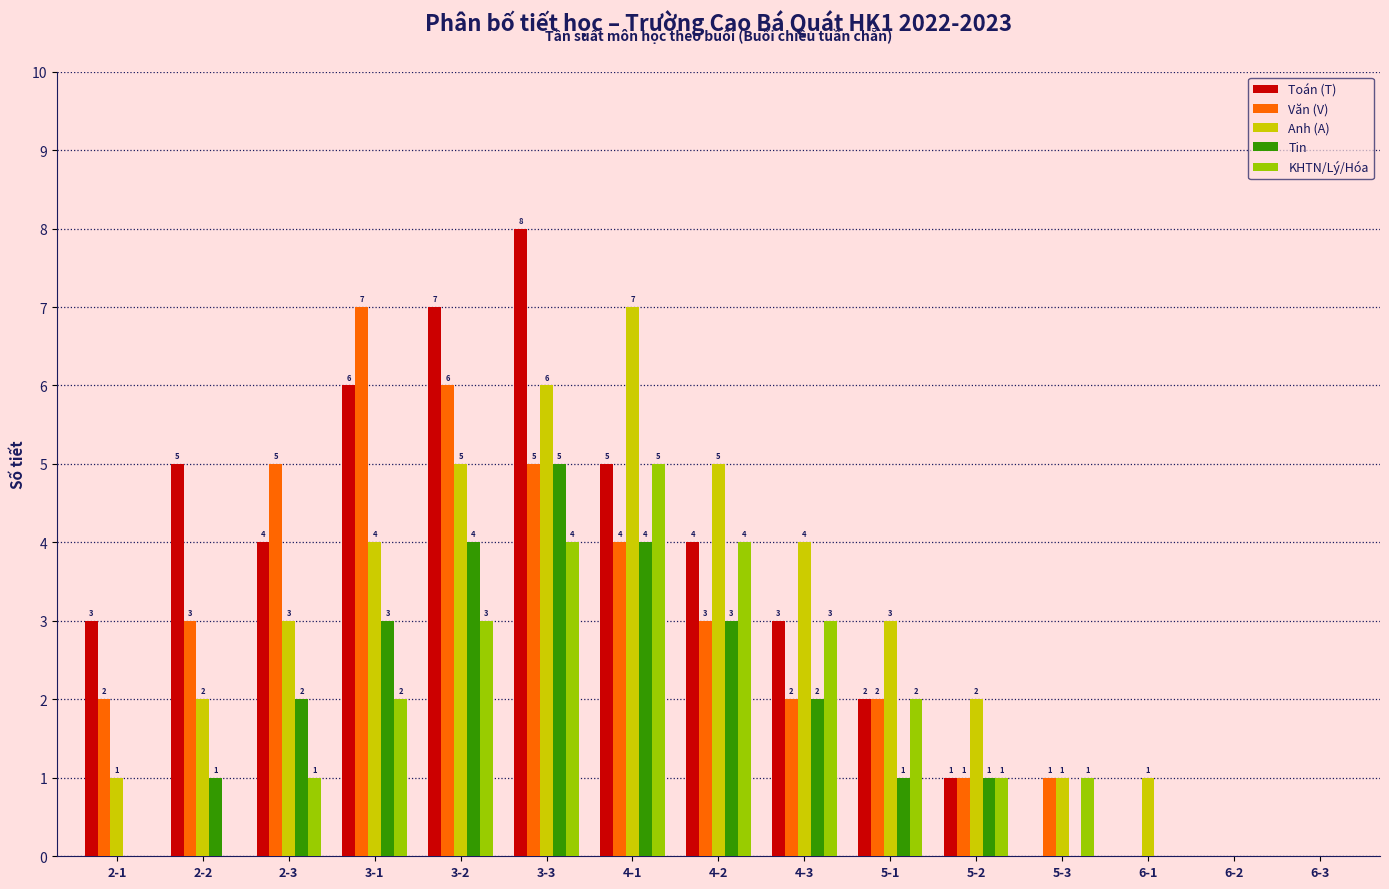

Reading right to left, list all the values displayed in this chart.

Toán (T): 6-3=0	6-2=0	6-1=0	5-3=0	5-2=1	5-1=2	4-3=3	4-2=4	4-1=5	3-3=8	3-2=7	3-1=6	2-3=4	2-2=5	2-1=3
Văn (V): 6-3=0	6-2=0	6-1=0	5-3=1	5-2=1	5-1=2	4-3=2	4-2=3	4-1=4	3-3=5	3-2=6	3-1=7	2-3=5	2-2=3	2-1=2
Anh (A): 6-3=0	6-2=0	6-1=1	5-3=1	5-2=2	5-1=3	4-3=4	4-2=5	4-1=7	3-3=6	3-2=5	3-1=4	2-3=3	2-2=2	2-1=1
Tin: 6-3=0	6-2=0	6-1=0	5-3=0	5-2=1	5-1=1	4-3=2	4-2=3	4-1=4	3-3=5	3-2=4	3-1=3	2-3=2	2-2=1	2-1=0
KHTN/Lý/Hóa: 6-3=0	6-2=0	6-1=0	5-3=1	5-2=1	5-1=2	4-3=3	4-2=4	4-1=5	3-3=4	3-2=3	3-1=2	2-3=1	2-2=0	2-1=0